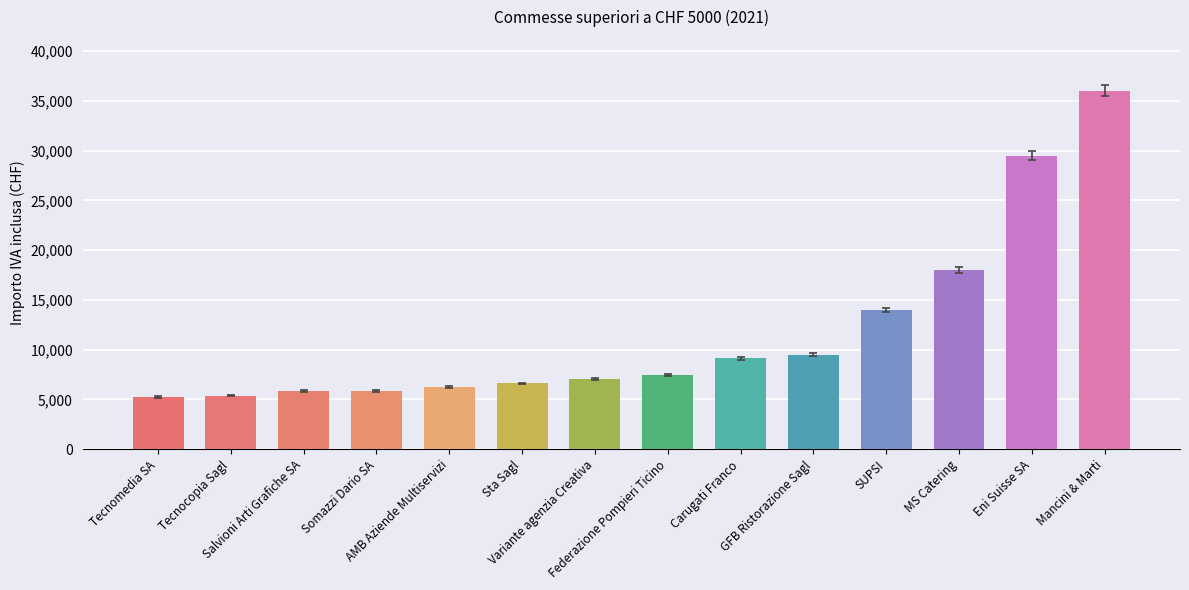

Are the bars horizontal?

No